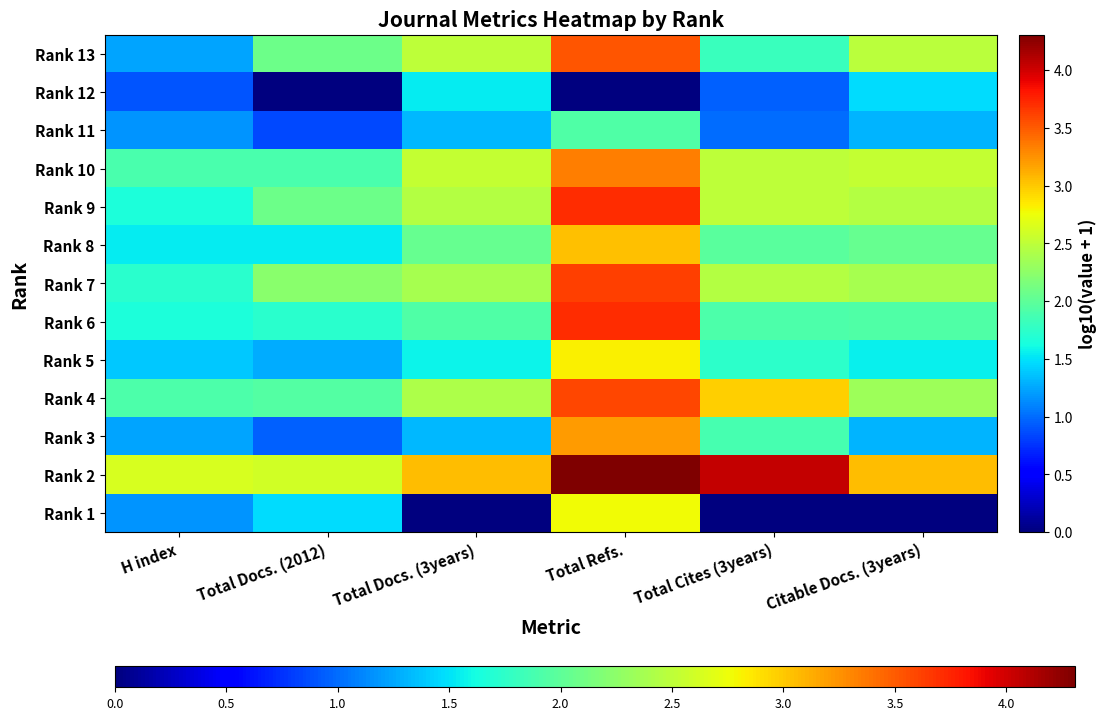

Rank the series by their maximum value, from lowest to highest.

Rank 12, Rank 11, Rank 1, Rank 5, Rank 8, Rank 3, Rank 10, Rank 13, Rank 4, Rank 7, Rank 9, Rank 6, Rank 2